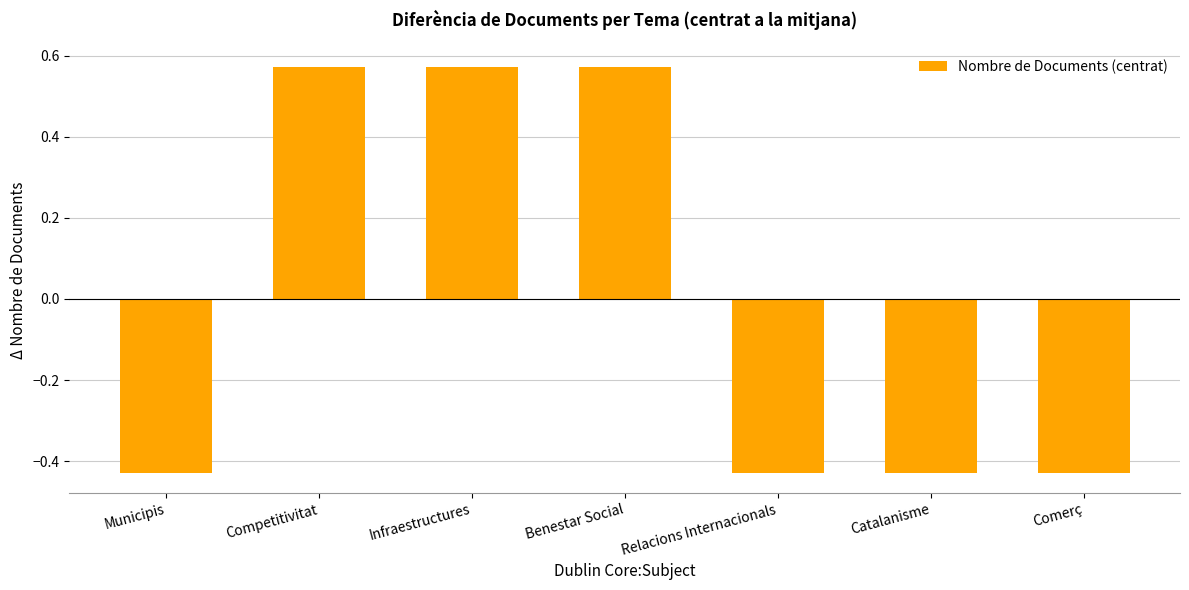

What position from the left is Infraestructures?

3